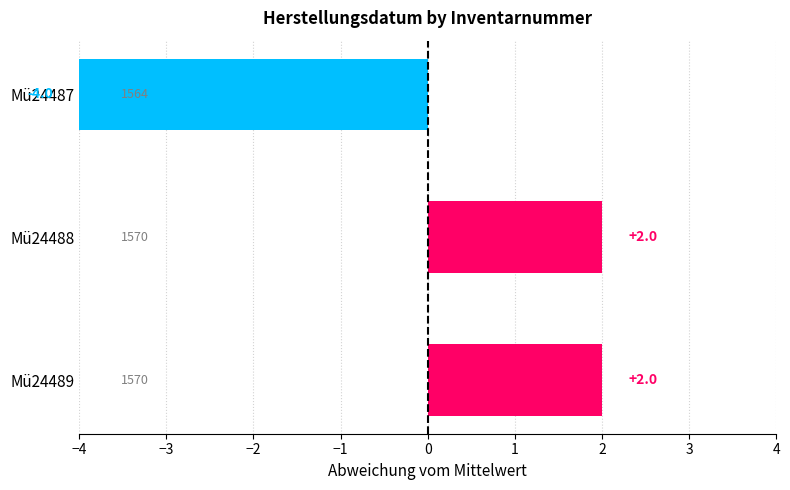

At which label is the value closest to -1?

Mü24489